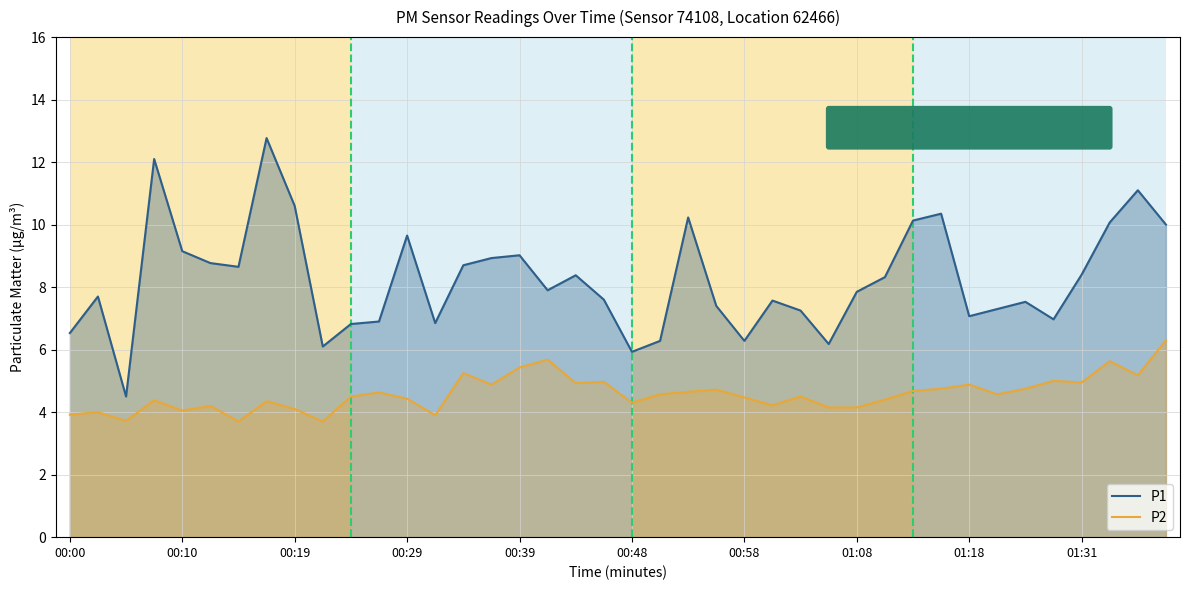

Where is P2 nearest to the value 5?

35